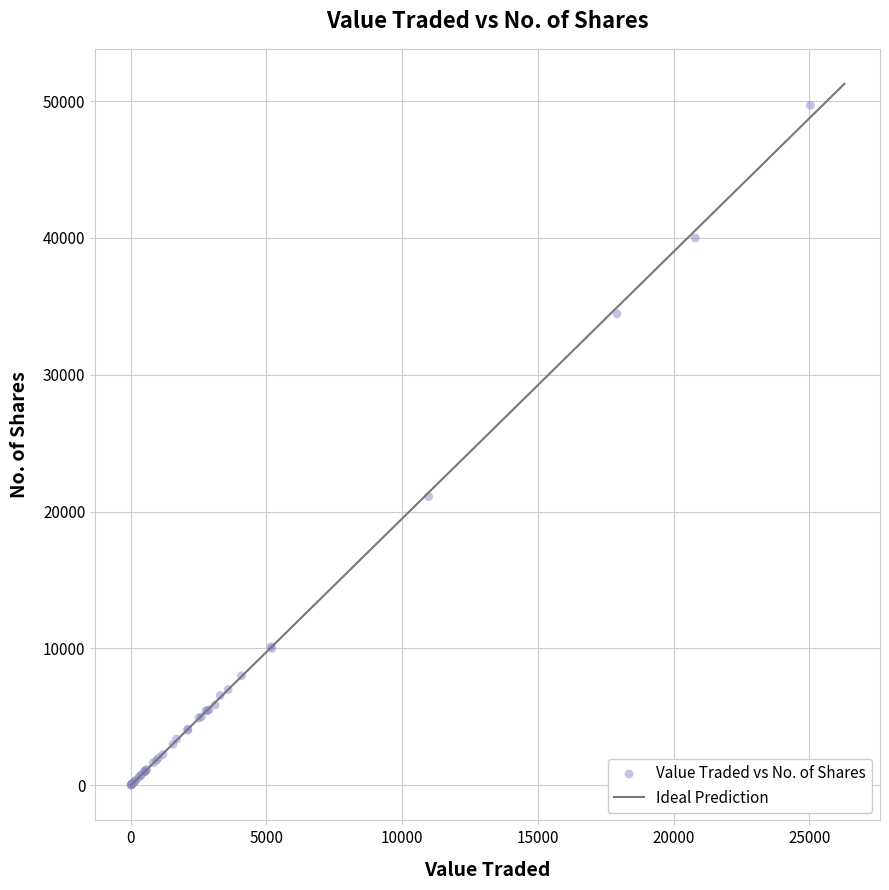

What Y value in the scatter plot is closest to 24855?

21100